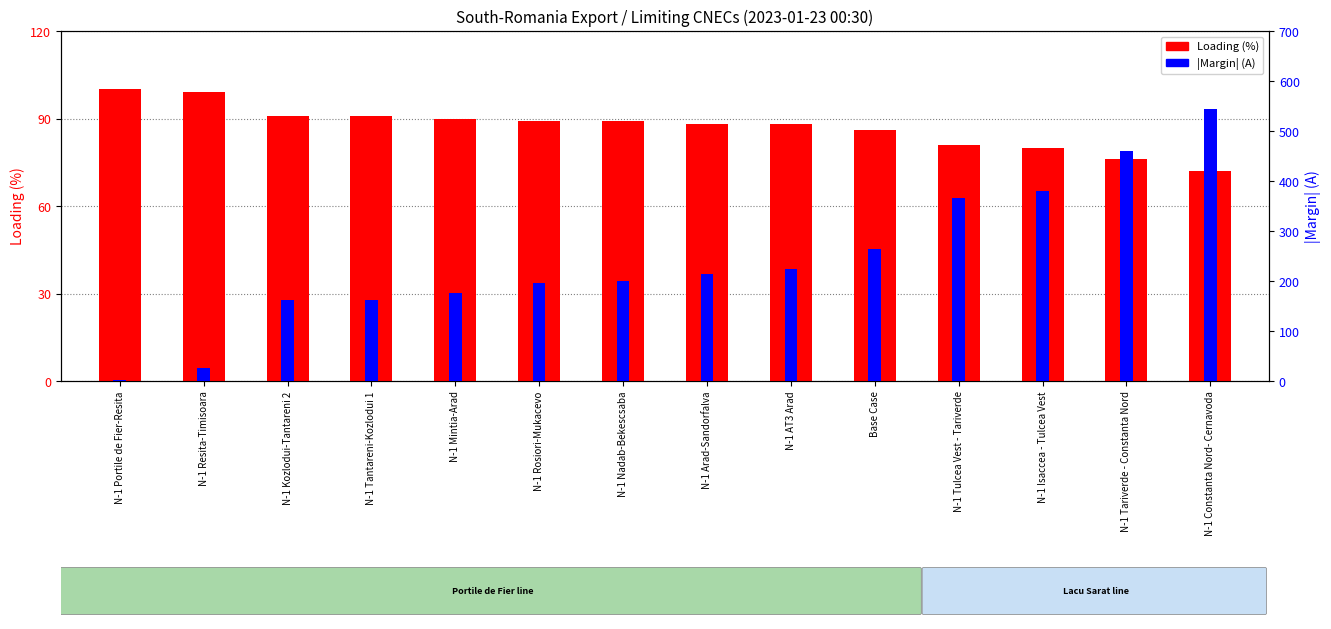

How many bars are there in each group?

2